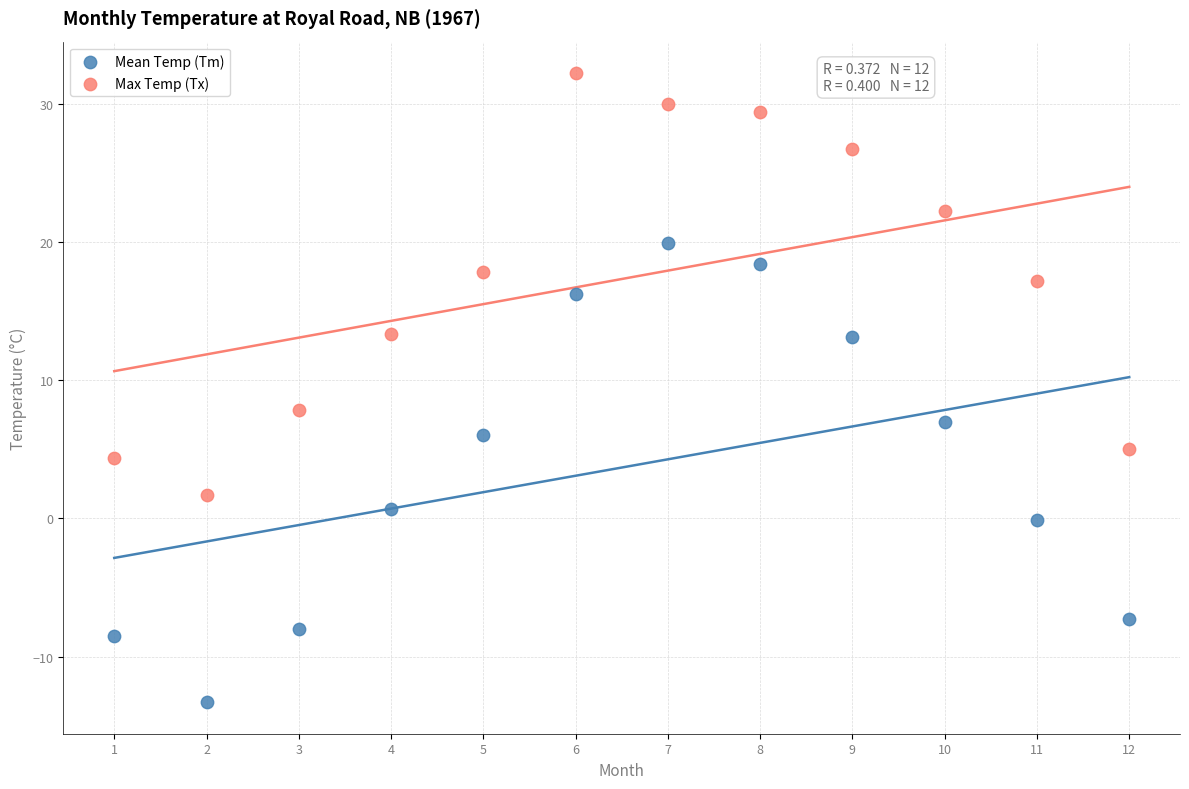

Which series contains the lowest Y value?

Mean Temp (Tm)